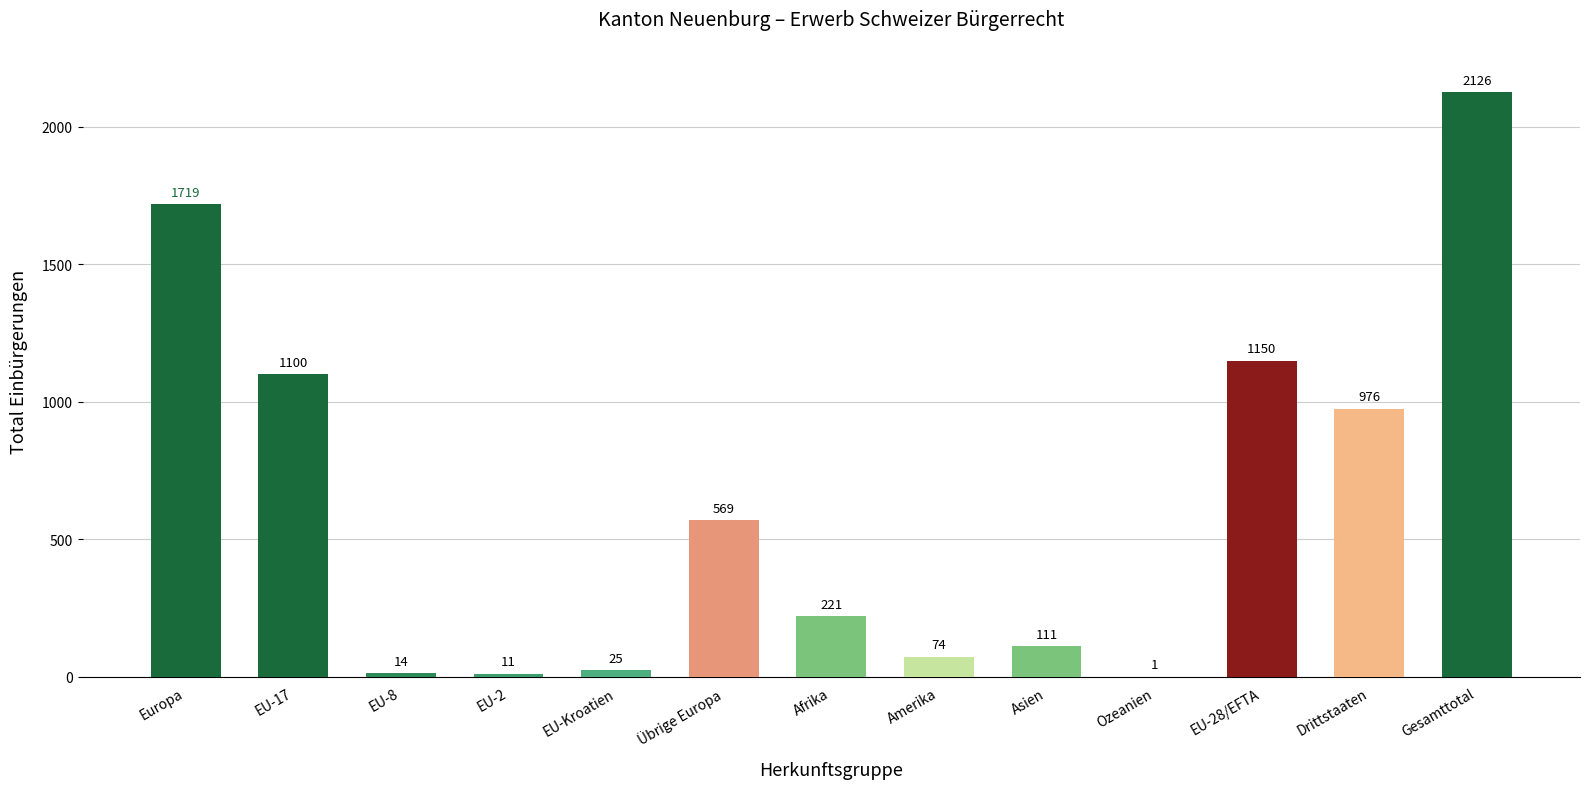

Reading left to right, extract all data points from this chart.

Europa=1719	EU-17=1100	EU-8=14	EU-2=11	EU-Kroatien=25	Übrige Europa=569	Afrika=221	Amerika=74	Asien=111	Ozeanien=1	EU-28/EFTA=1150	Drittstaaten=976	Gesamttotal=2126